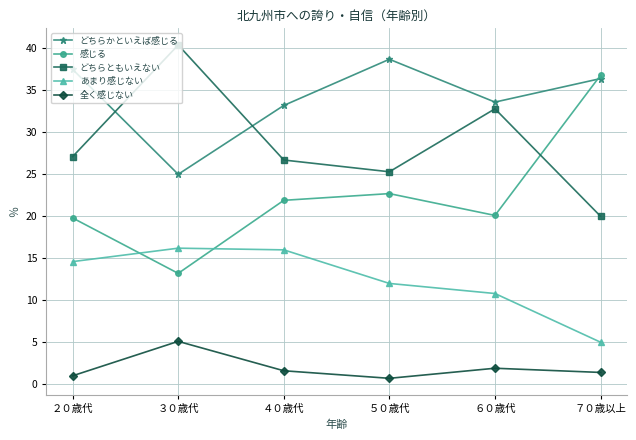

What is the difference between the highest and lowest values at ６０歳代?

31.7